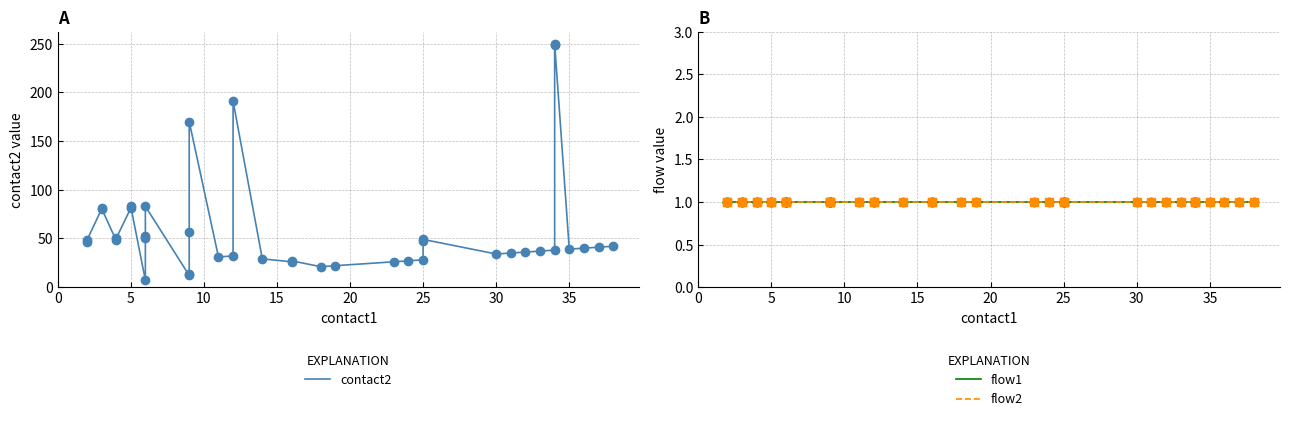

Rank the series by their maximum value, from lowest to highest.

flow1, flow2, contact2